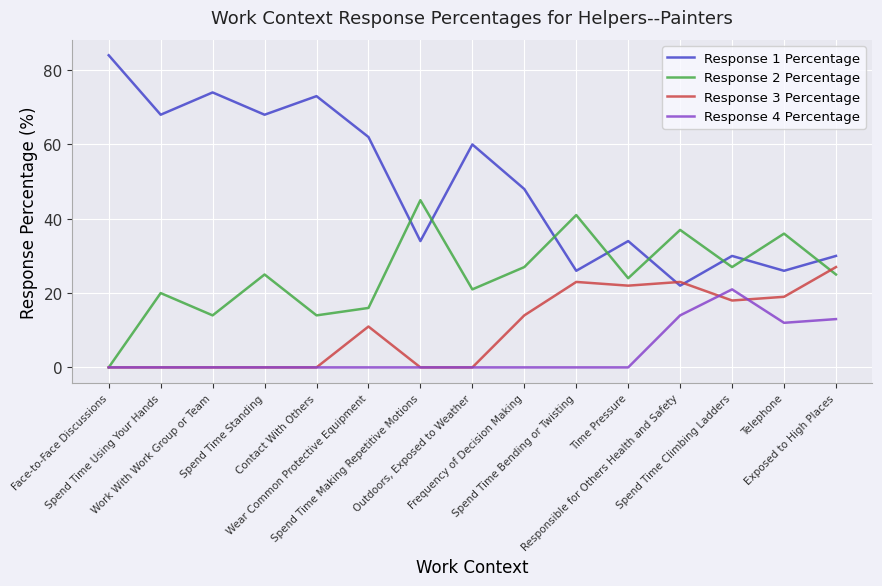

How many categories are shown in the chart?

15